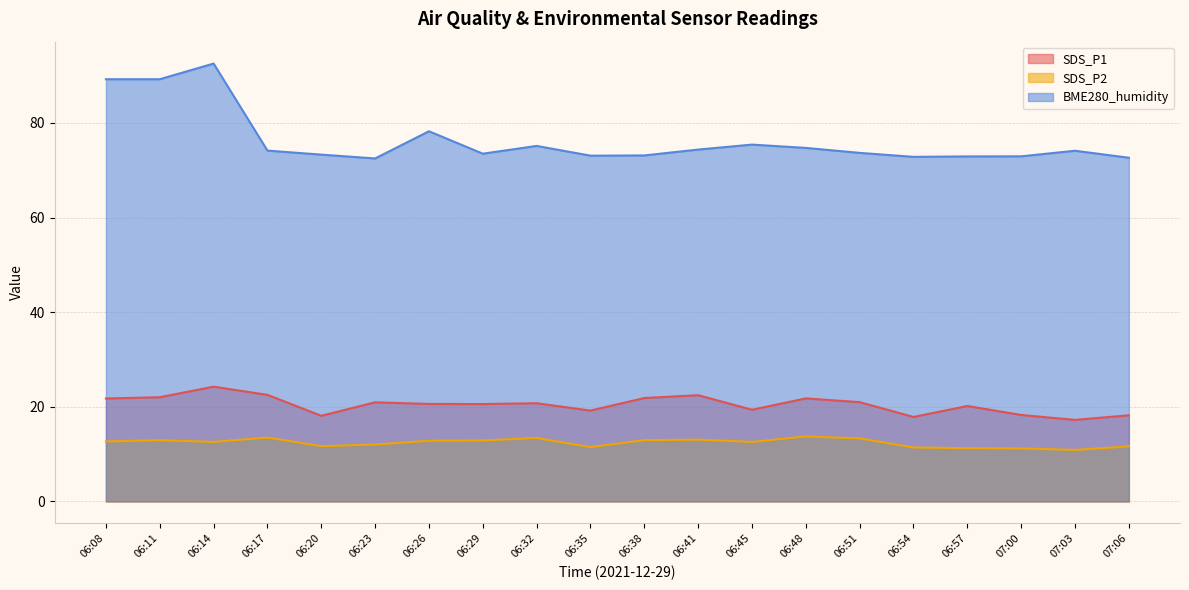

How many values in the BME280_humidity series are below 74?

10